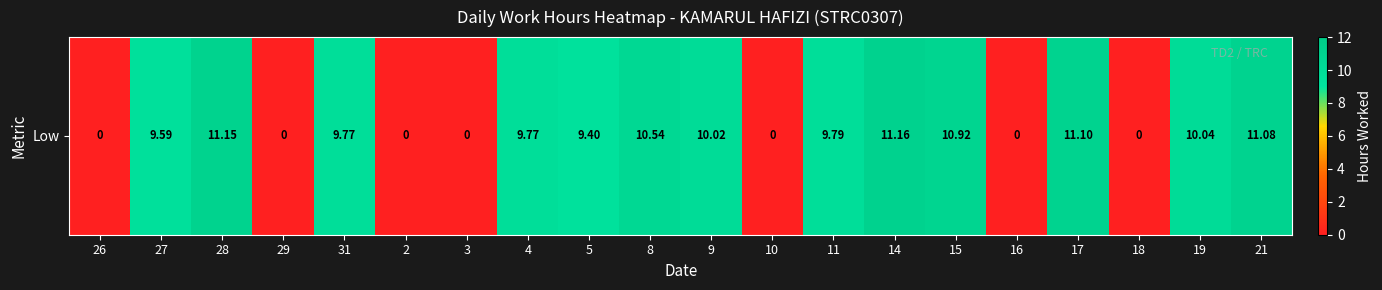

What is the difference between the maximum and minimum values?

11.2